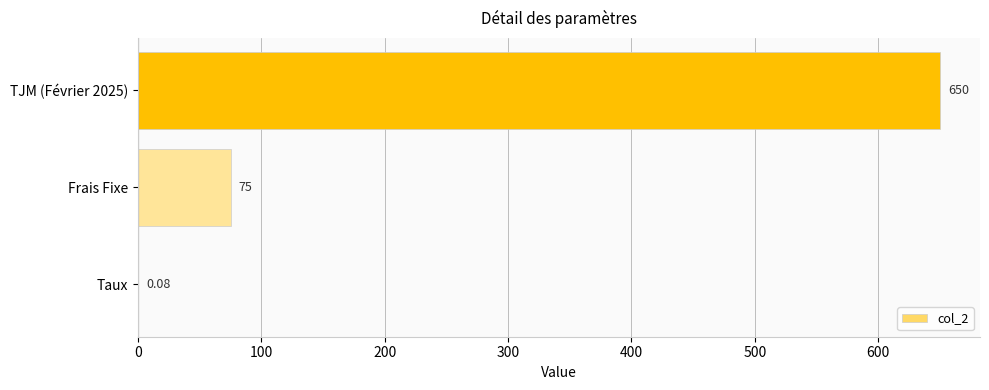

What is the sum of all values?

725.1